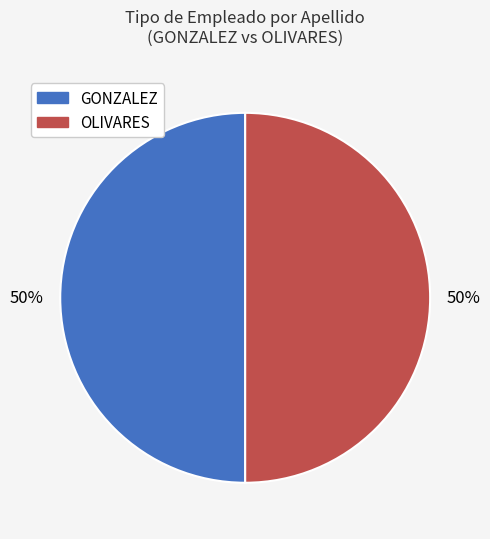

To the nearest percent, what percentage of the pie is OLIVARES?

50%